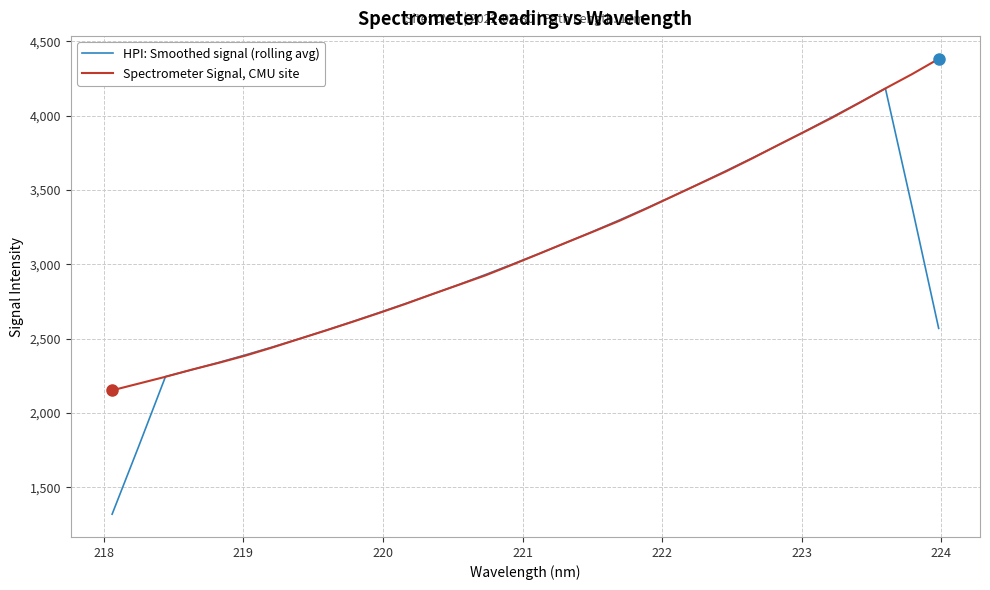

Which series has the widest spread of values?

HPI: Smoothed signal (rolling avg)